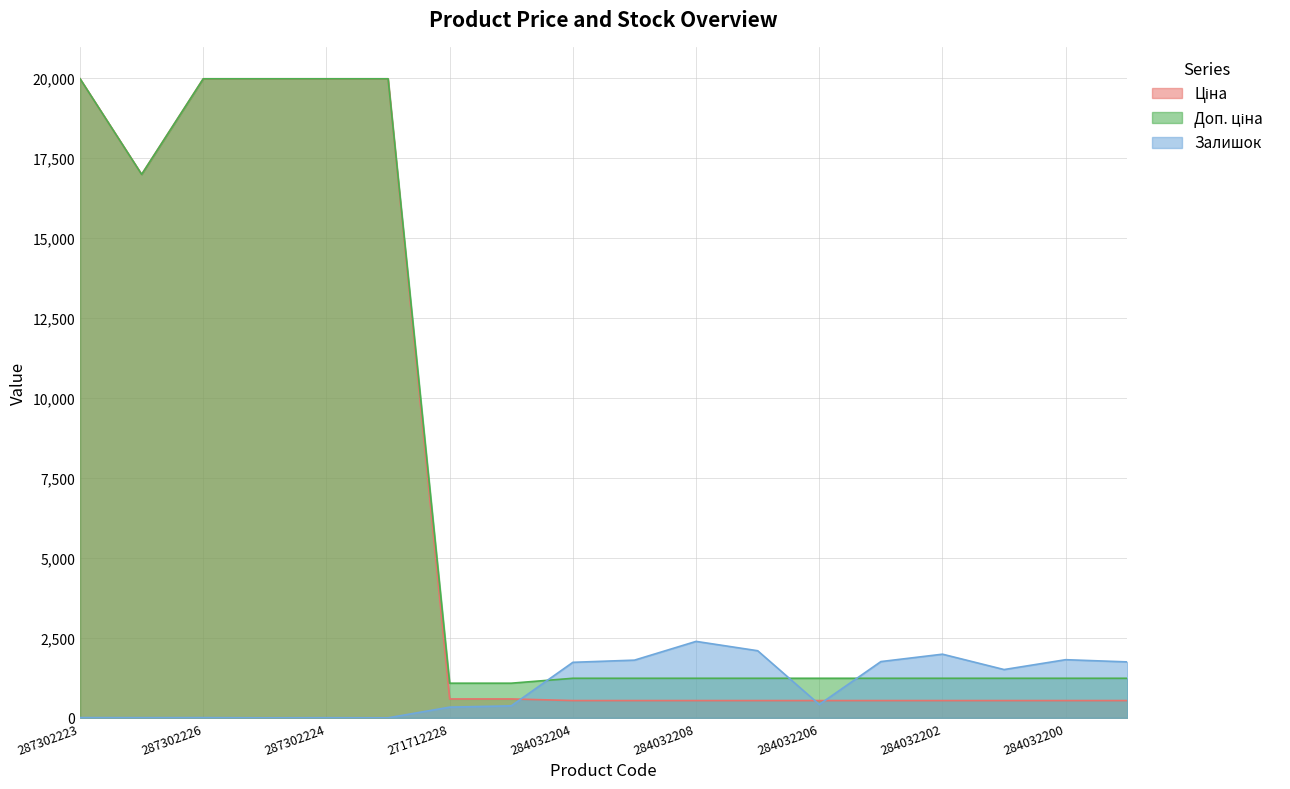

What is the value of the Доп. ціна point at the 11th from the left?

1235.4